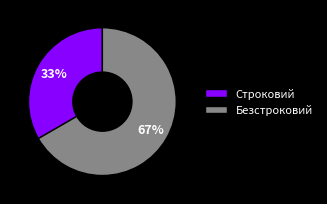

What is the smallest slice in the pie chart?

Строковий